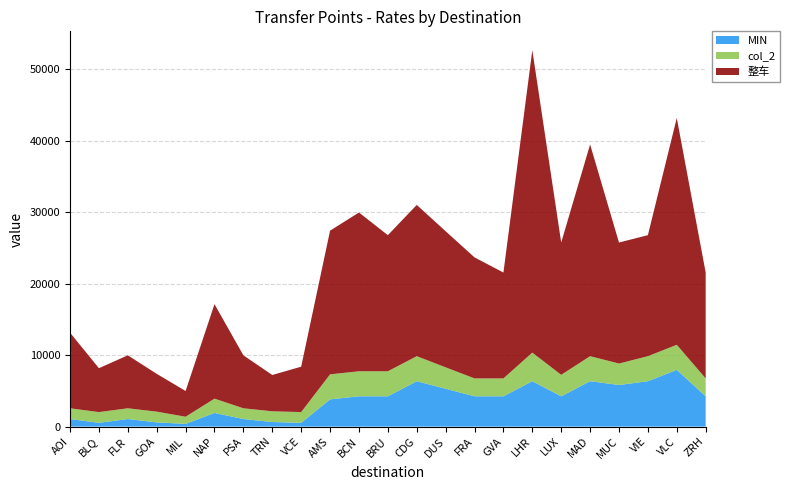

What is the maximum value for MIN?

7940